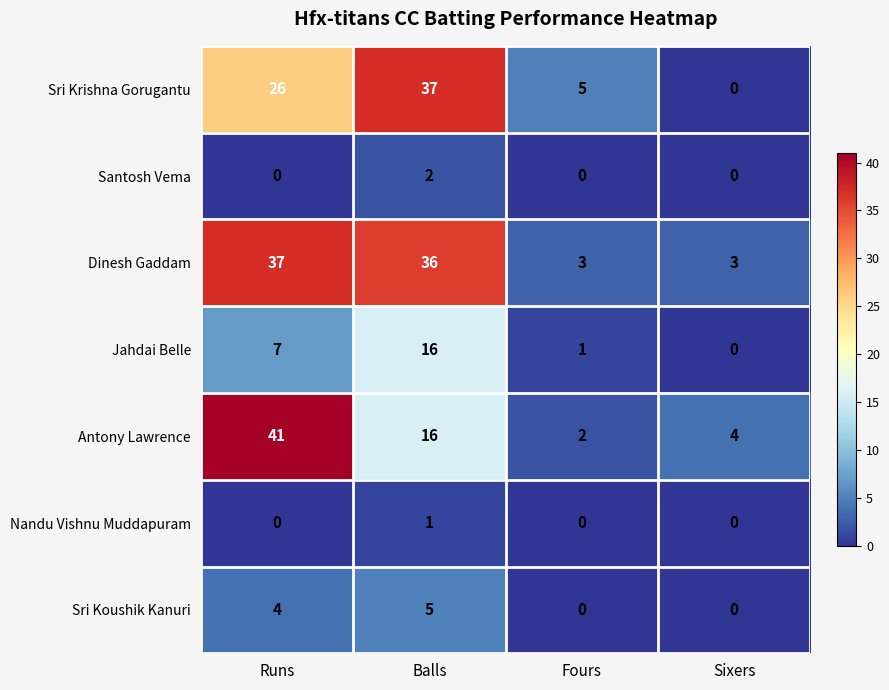

Reading left to right, extract all data points from this chart.

Sri Krishna Gorugantu: Runs=26	Balls=37	Fours=5	Sixers=0
Santosh Vema: Runs=0	Balls=2	Fours=0	Sixers=0
Dinesh Gaddam: Runs=37	Balls=36	Fours=3	Sixers=3
Jahdai Belle: Runs=7	Balls=16	Fours=1	Sixers=0
Antony Lawrence: Runs=41	Balls=16	Fours=2	Sixers=4
Nandu Vishnu Muddapuram: Runs=0	Balls=1	Fours=0	Sixers=0
Sri Koushik Kanuri: Runs=4	Balls=5	Fours=0	Sixers=0